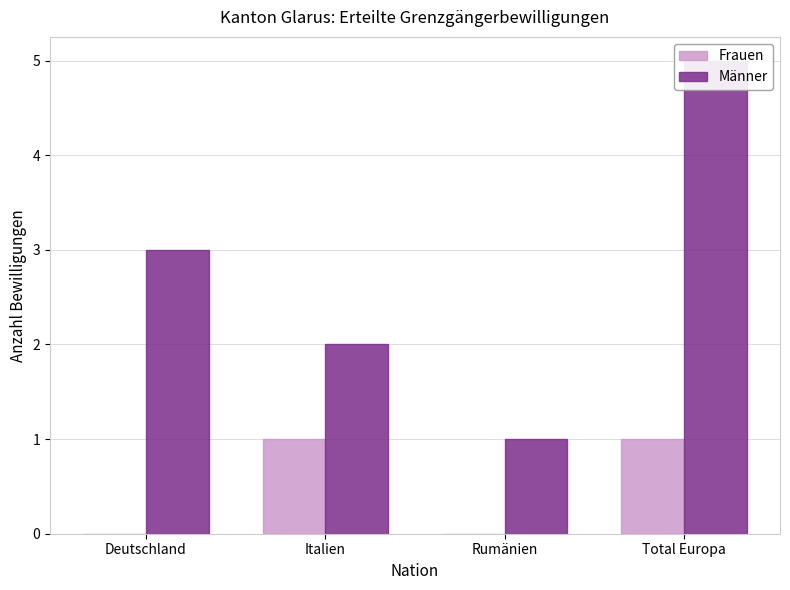

What is the sum of the Männer values at Total Europa and Italien?

7